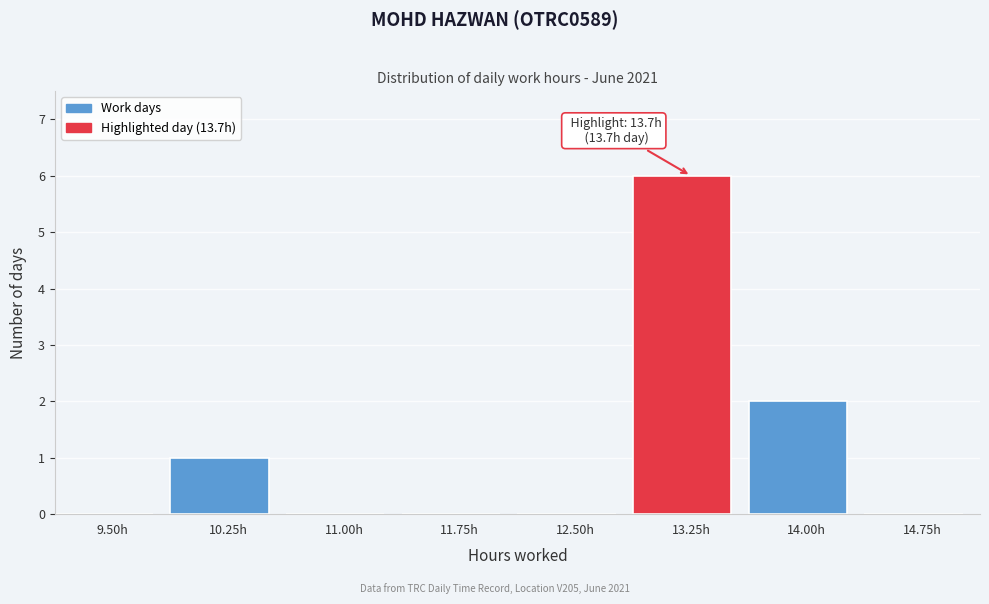

Reading right to left, list all the values displayed in this chart.

14.75h=0	14.00h=2	13.25h=6	12.50h=0	11.75h=0	11.00h=0	10.25h=1	9.50h=0